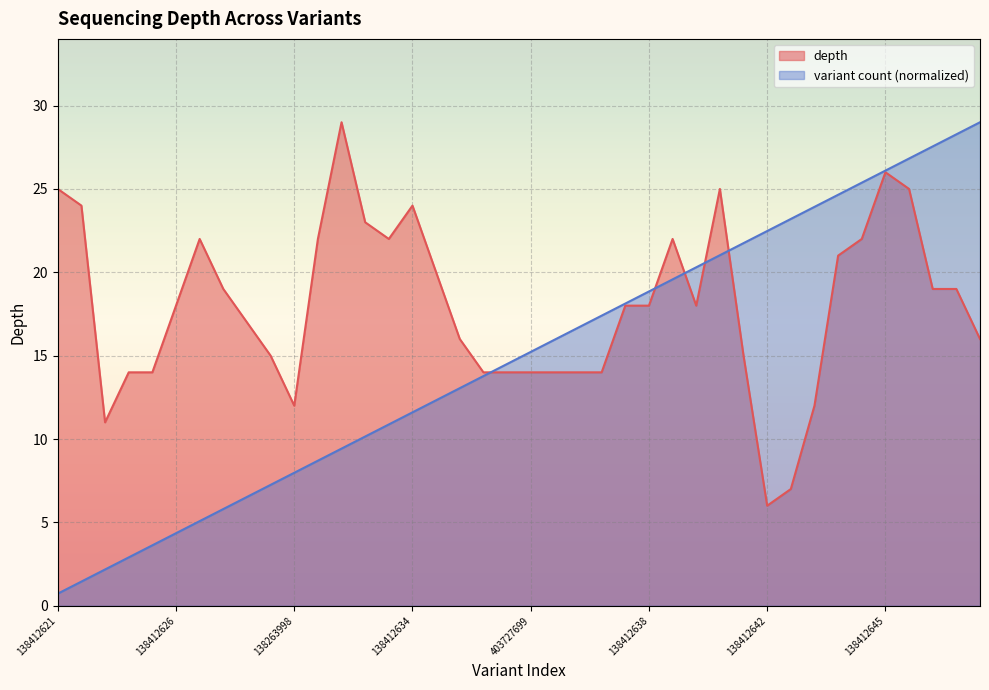

What is the total value across all series at 138412628?

24.8